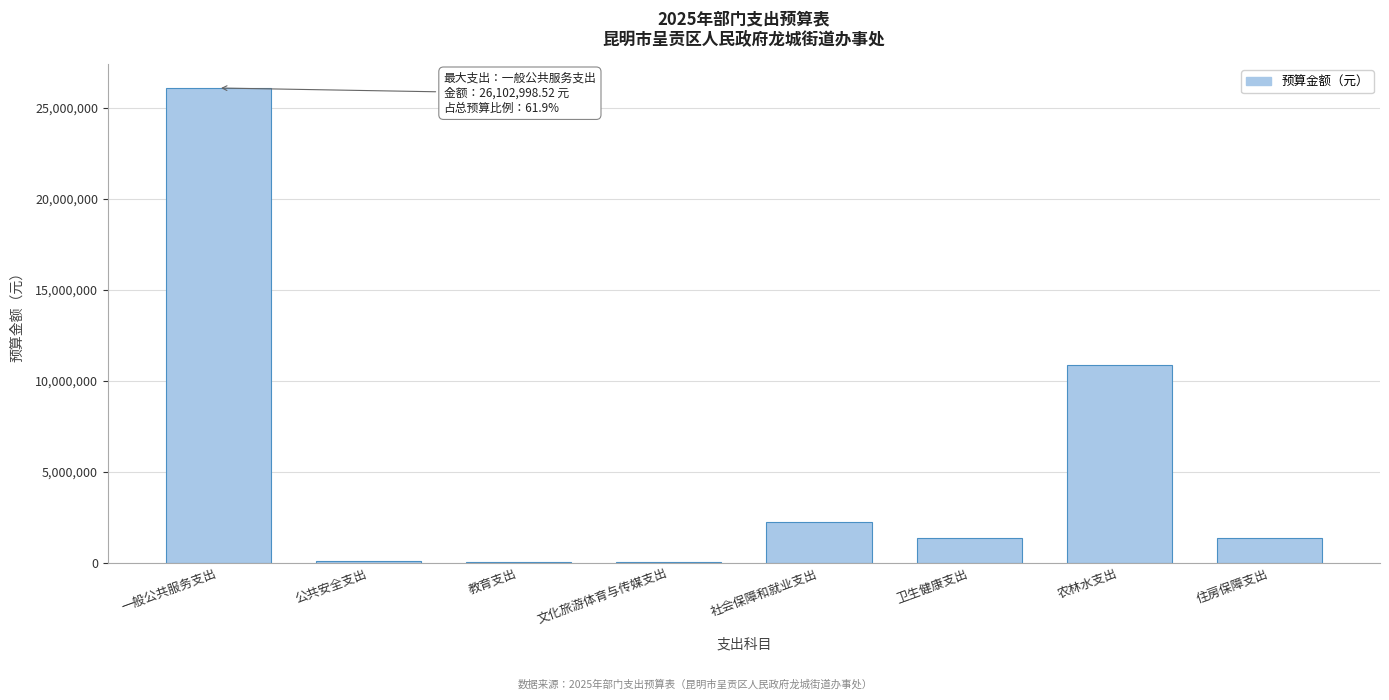

Is it true that the value at 住房保障支出 is 2396278.1?

False